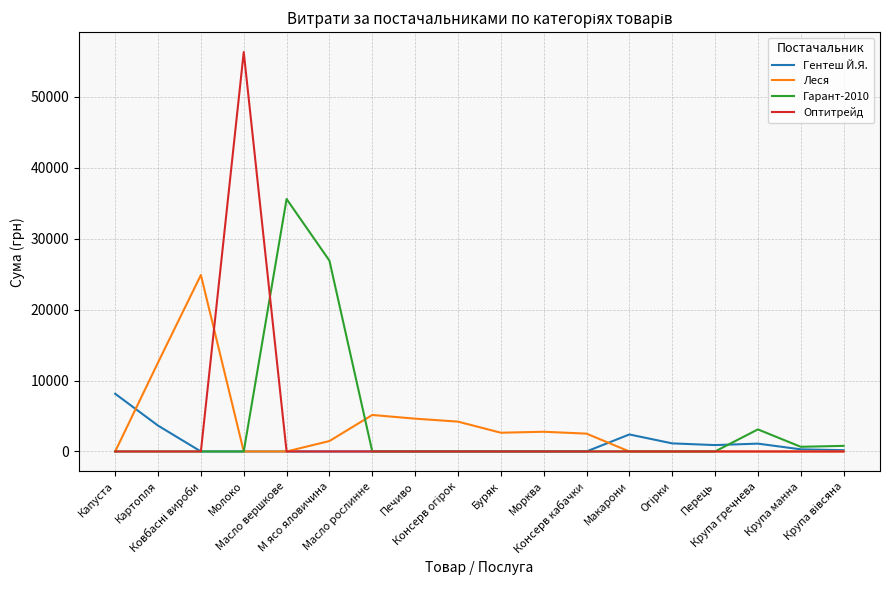

After their last crossing, which series has the higher values: Гарант-2010 or Гентеш Й.Я.?

Гарант-2010